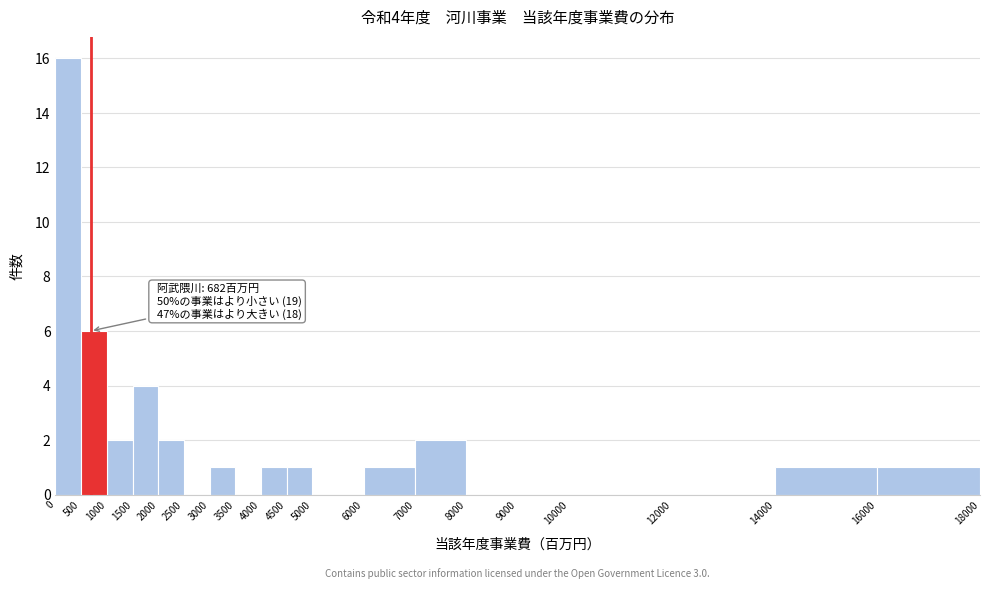

Which range on the x-axis has the tallest bar?

0 to 500